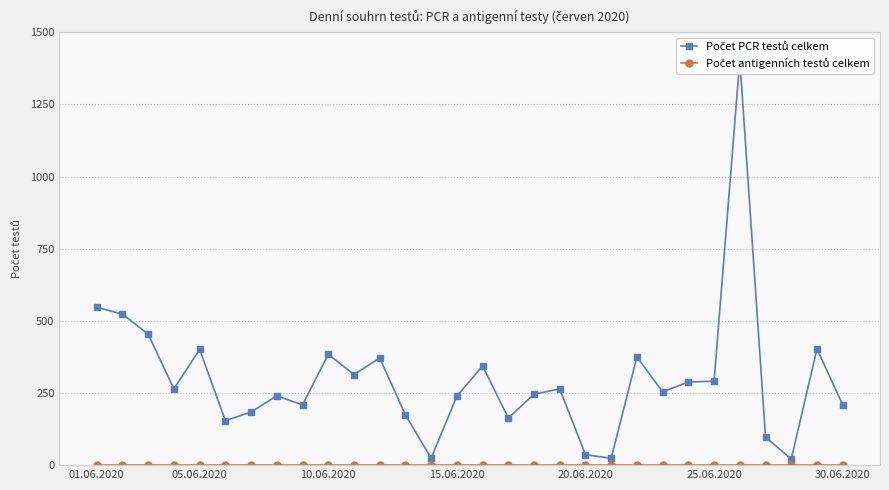

Which category has the lowest value across all series?

01.06.2020